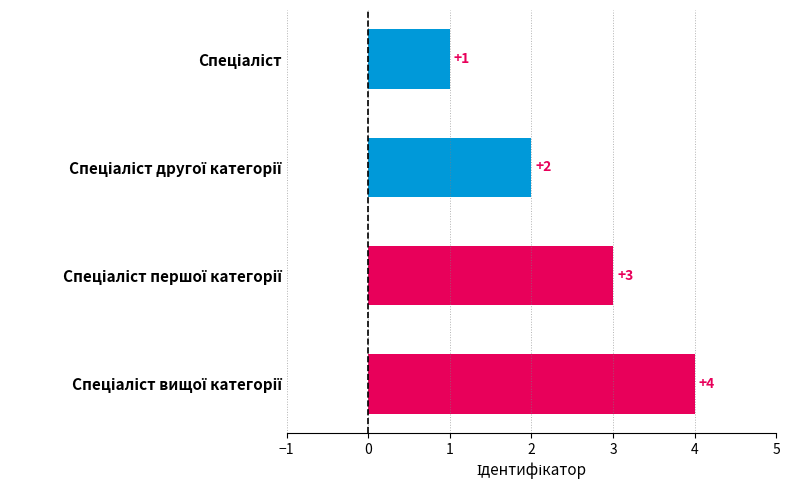

How many values are between 2 and 4?

3